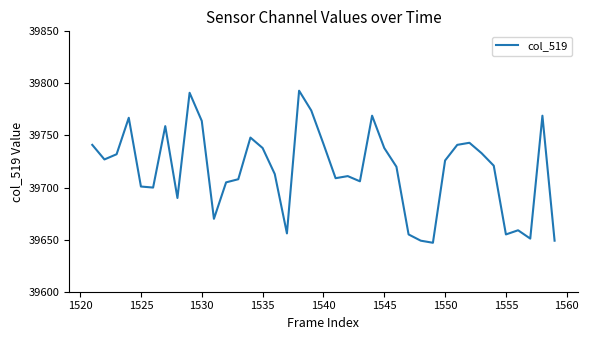

What is the greatest value displayed?

39793